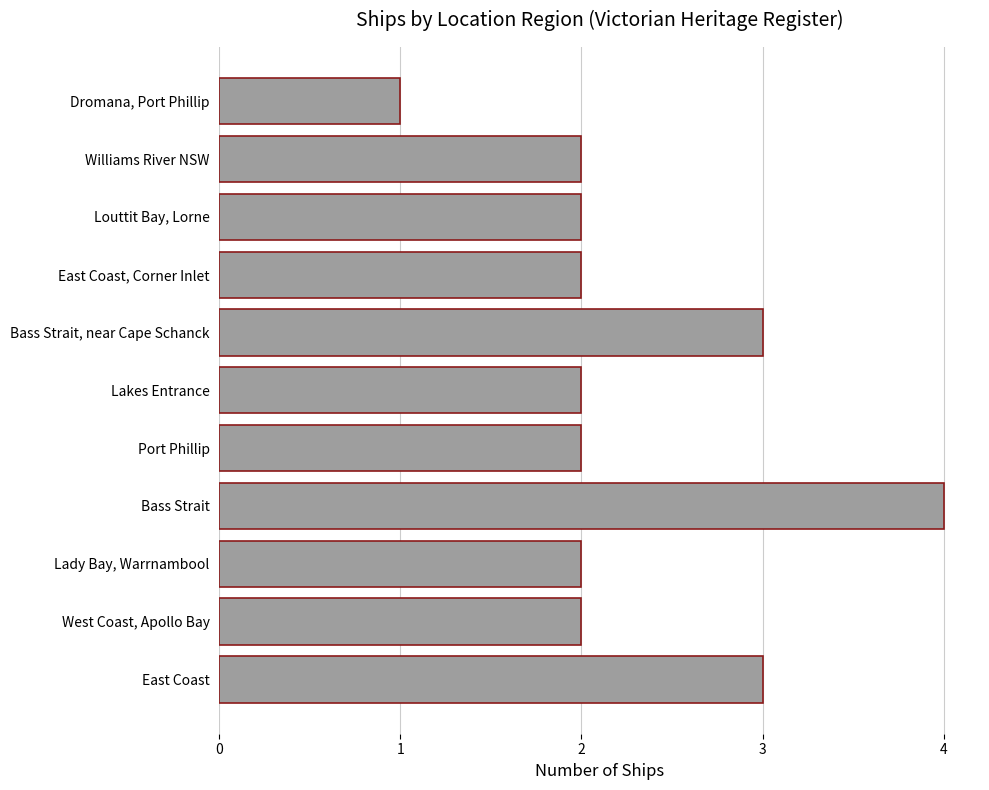

What is the maximum value shown in the chart?

4